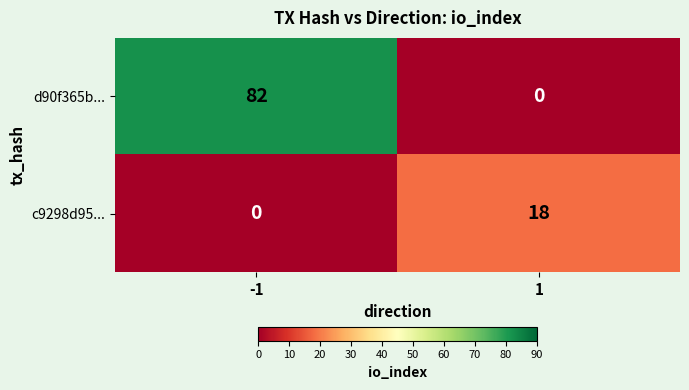

List the labels in order of c9298d95... value, largest first.

1, -1